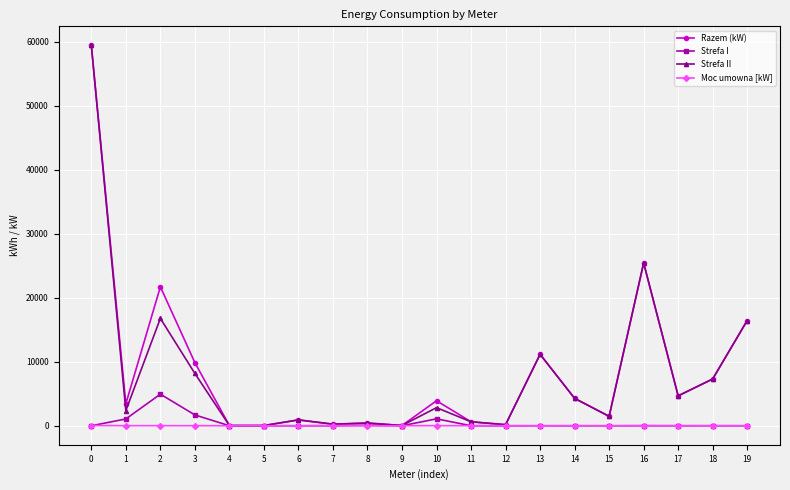

Is the value of Strefa II at 17 greater than the value of Strefa I at 12?

Yes